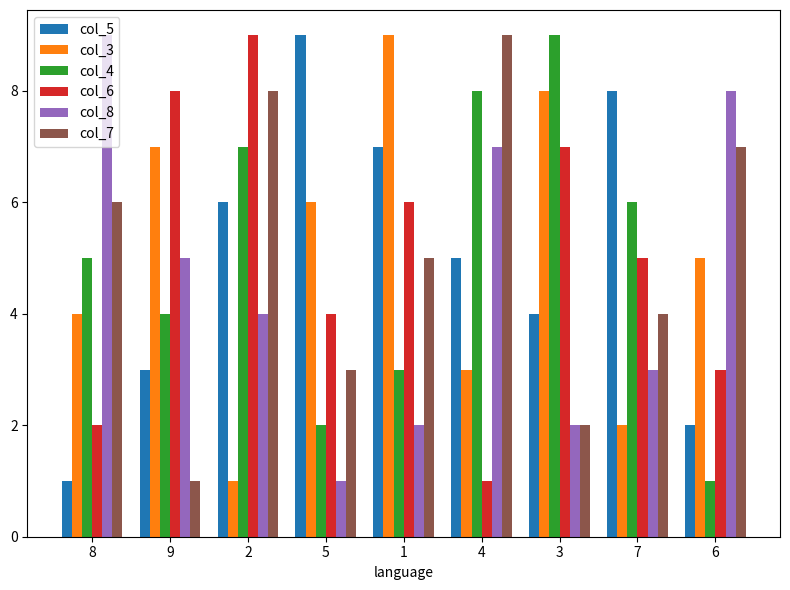

What is the label of the 1st bar from the right?

6